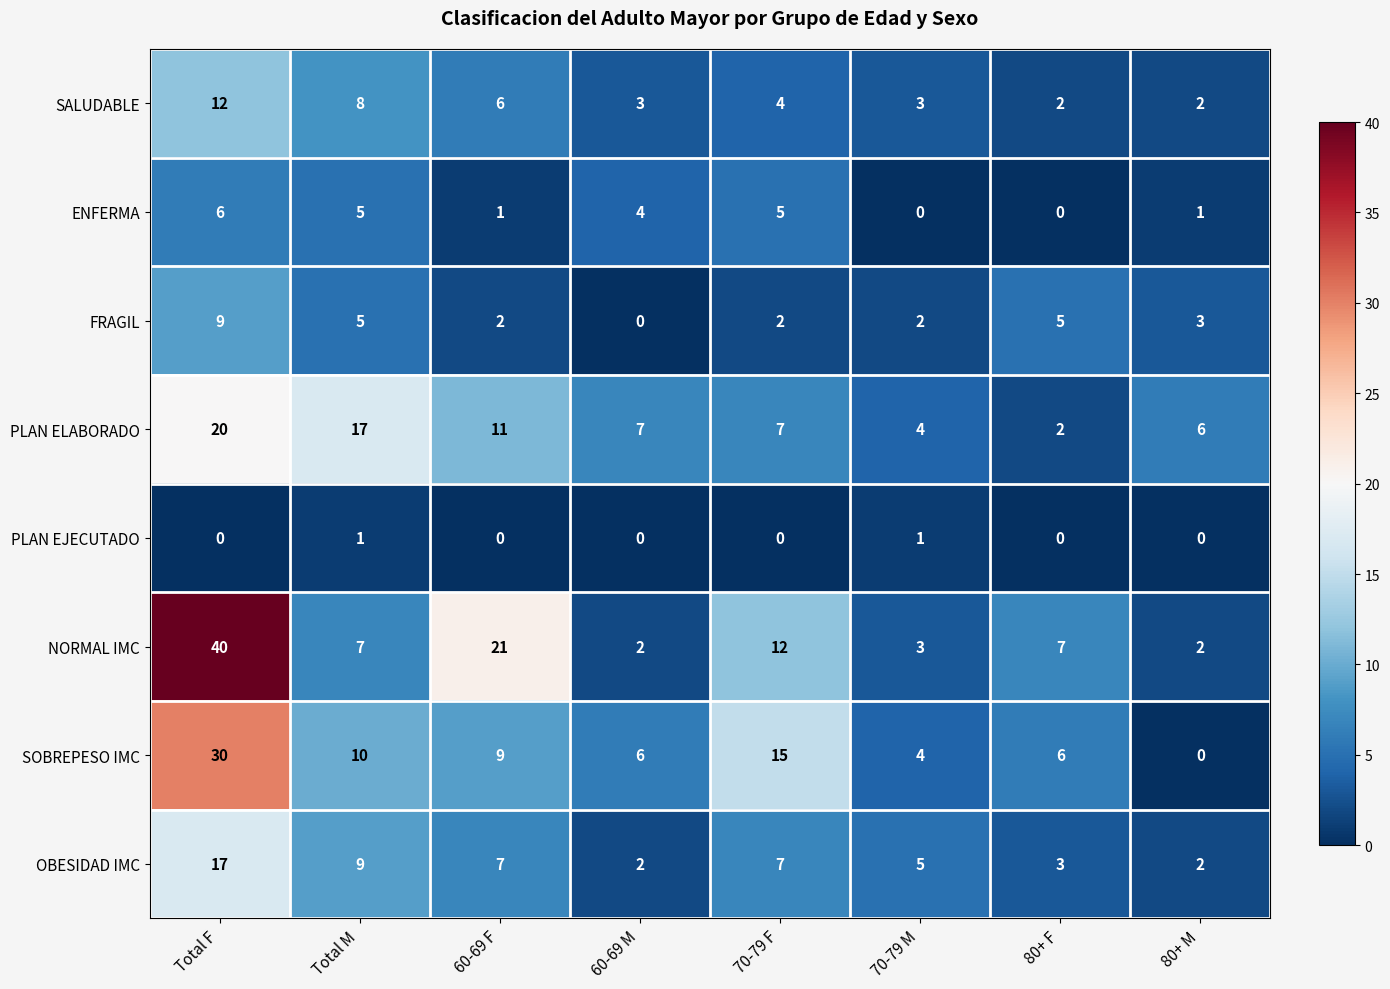

Which series has the largest range (max minus min)?

NORMAL IMC